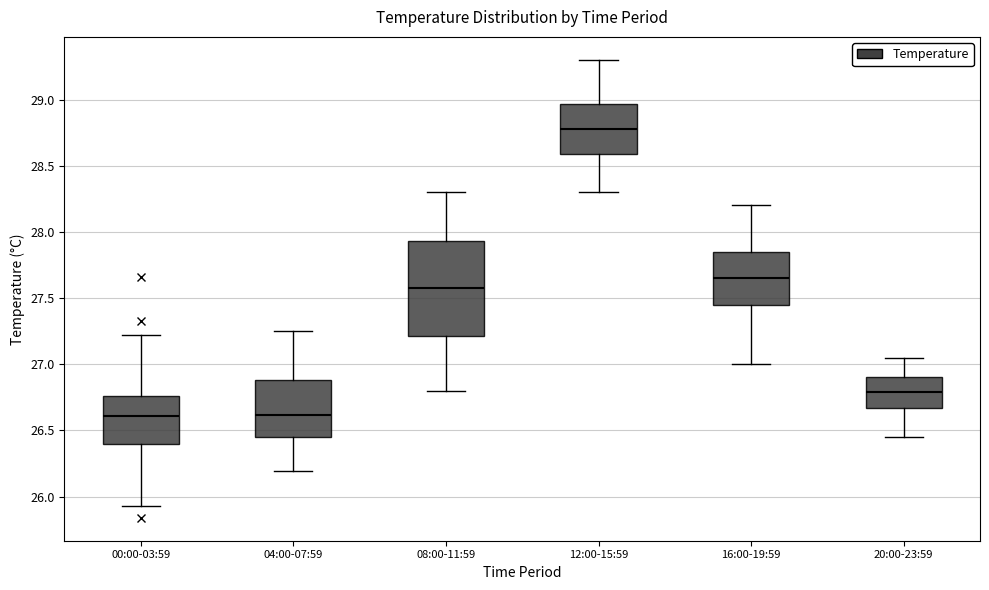

Which box is the tallest, from its lower edge to its upper edge?

08:00-11:59